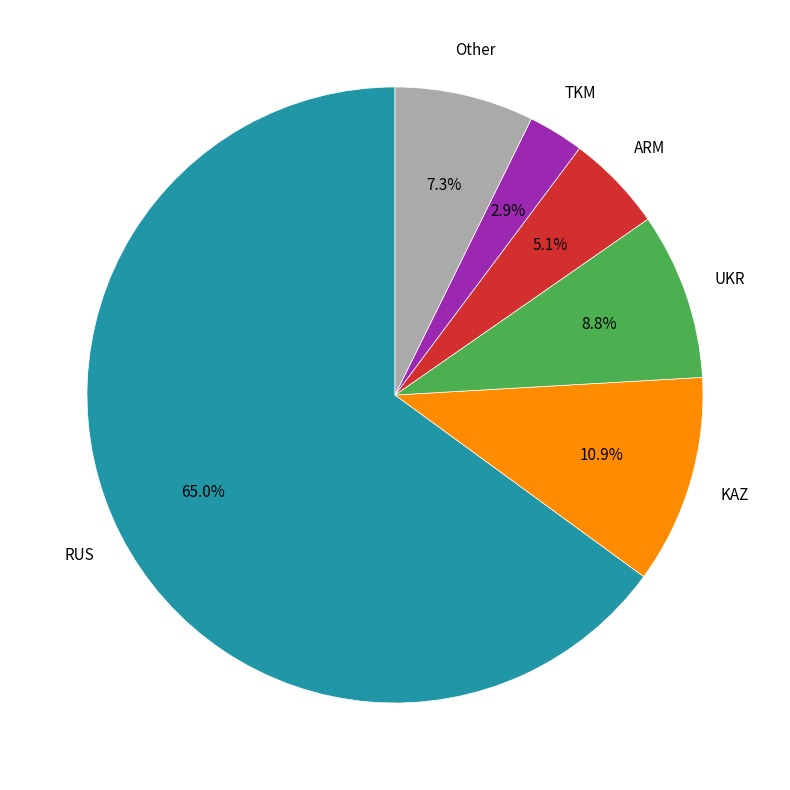

What percentage is NOT represented by KAZ?

89.1%